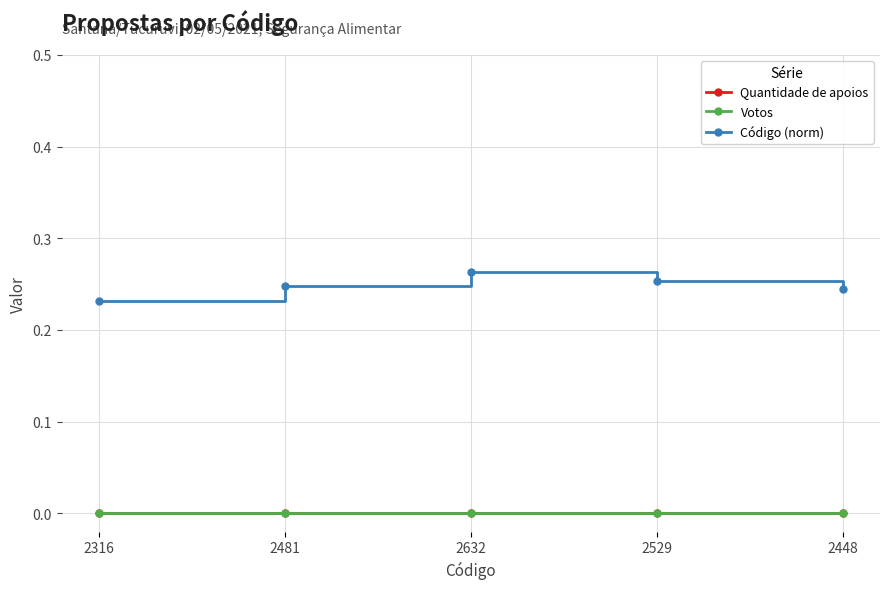

List the labels in order of Código (norm) value, smallest first.

2316, 2448, 2481, 2529, 2632